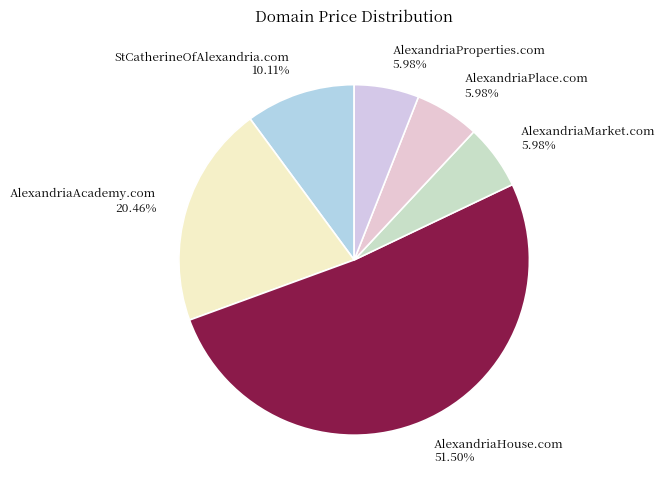

Approximately how many times larger is the value at AlexandriaProperties.com compared to AlexandriaHouse.com?

0.1